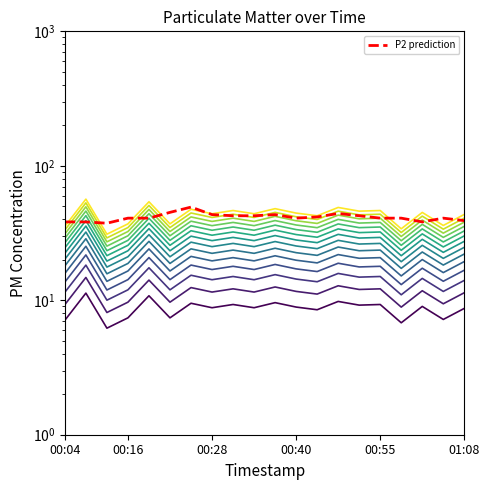

Reading left to right, what are all the values shown in this chart?

P1: 00:04=7.1	00:07=11.3	00:10=6.2	00:16=7.4	00:19=10.8	00:22=7.4	00:25=9.5	00:28=8.8	00:31=9.3	00:34=8.8	00:37=9.6	00:40=8.9	00:43=8.5	00:46=9.8	00:52=9.2	00:55=9.3	00:58=6.8	01:01=9.0	01:05=7.2	01:08=8.7
P2: 00:04=38.2	00:07=38.2	00:10=37.4	00:16=40.8	00:19=40.8	00:22=45.0	00:25=49.3	00:28=43.3	00:31=42.5	00:34=42.5	00:37=43.3	00:40=40.8	00:43=41.7	00:46=44.2	00:52=42.5	00:55=40.8	00:58=40.8	01:01=38.2	01:05=40.8	01:08=39.1